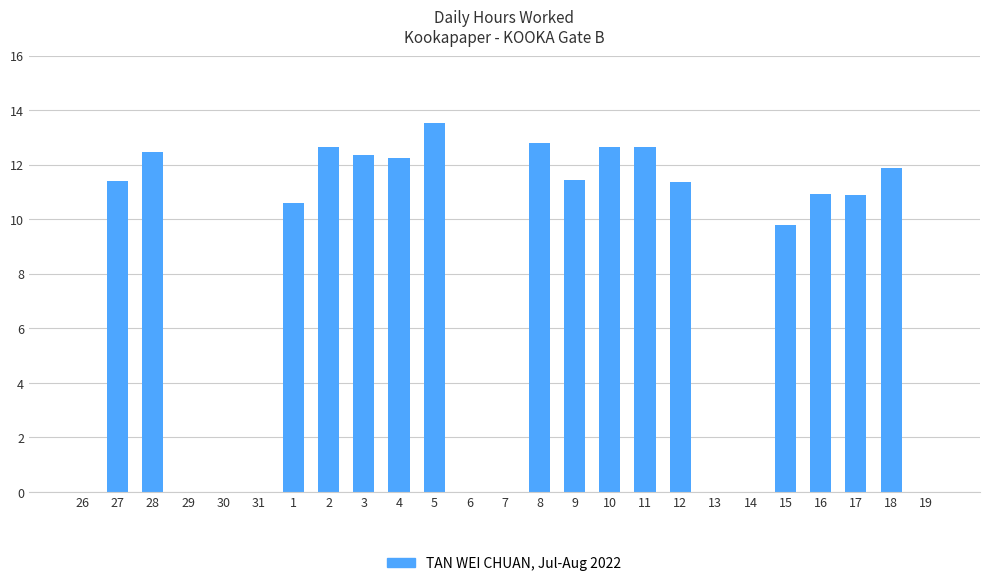

The chart shows a value of 6.8 at 29. True or false?

False